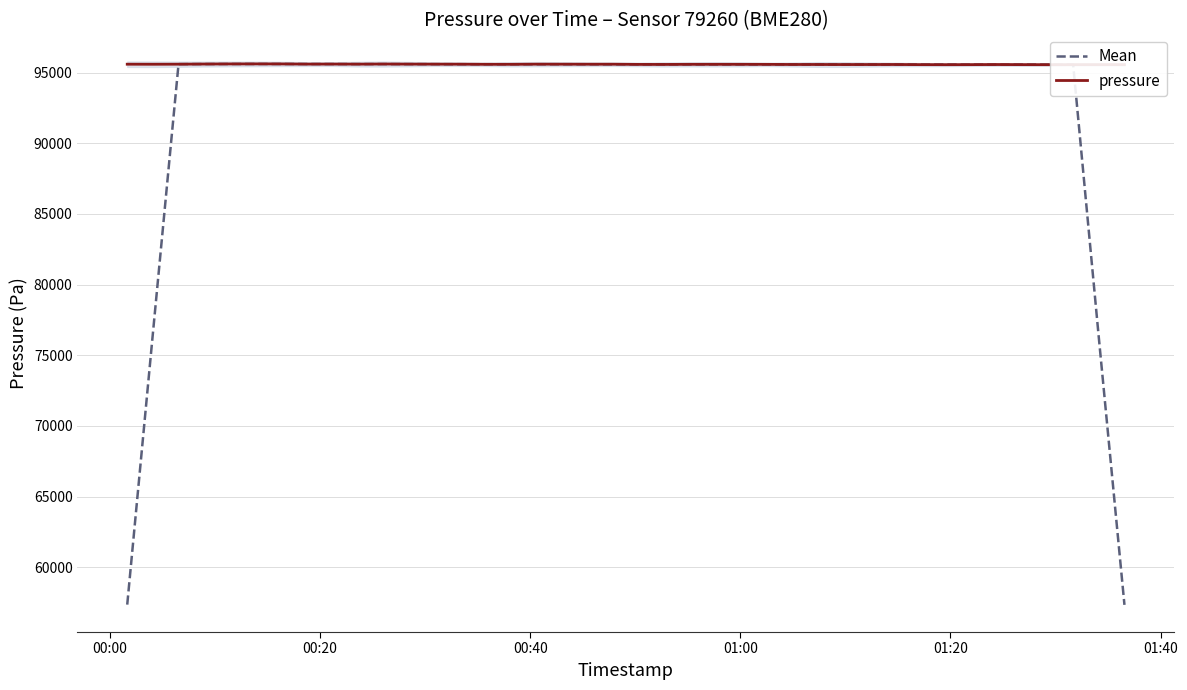

How many lines are shown in the chart?

2